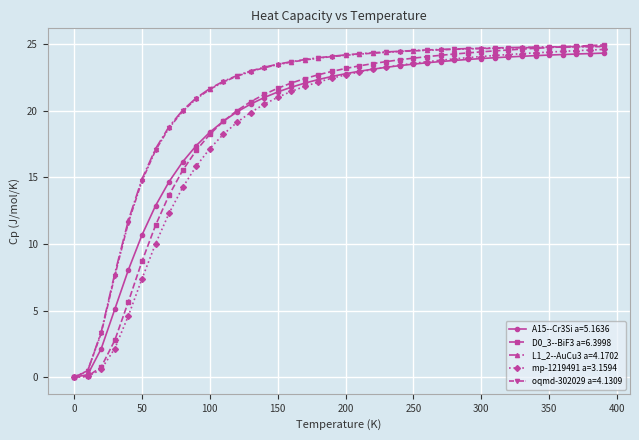

What is the value of the A15--Cr3Si a=5.1636 point at the 37th from the left?

24.2